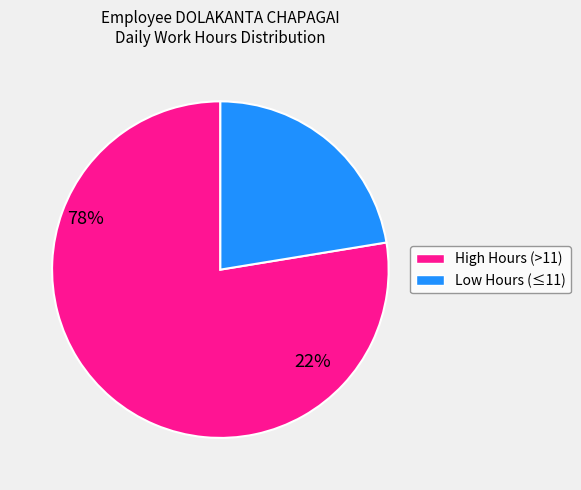

How many segments does this pie chart have?

2